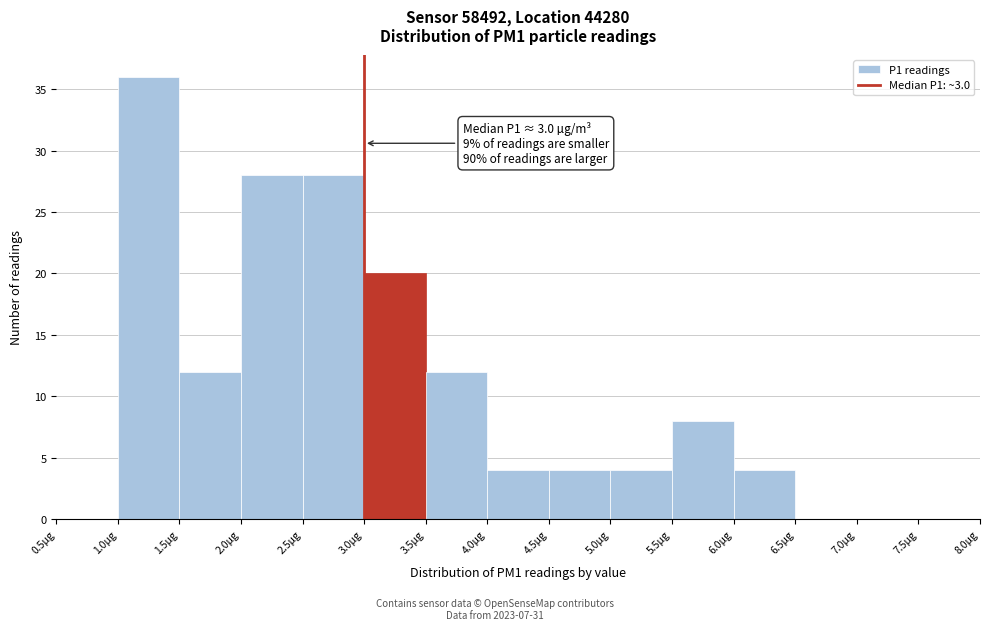

Over which range of the x-axis is the bar tallest?

1.0 to 1.5